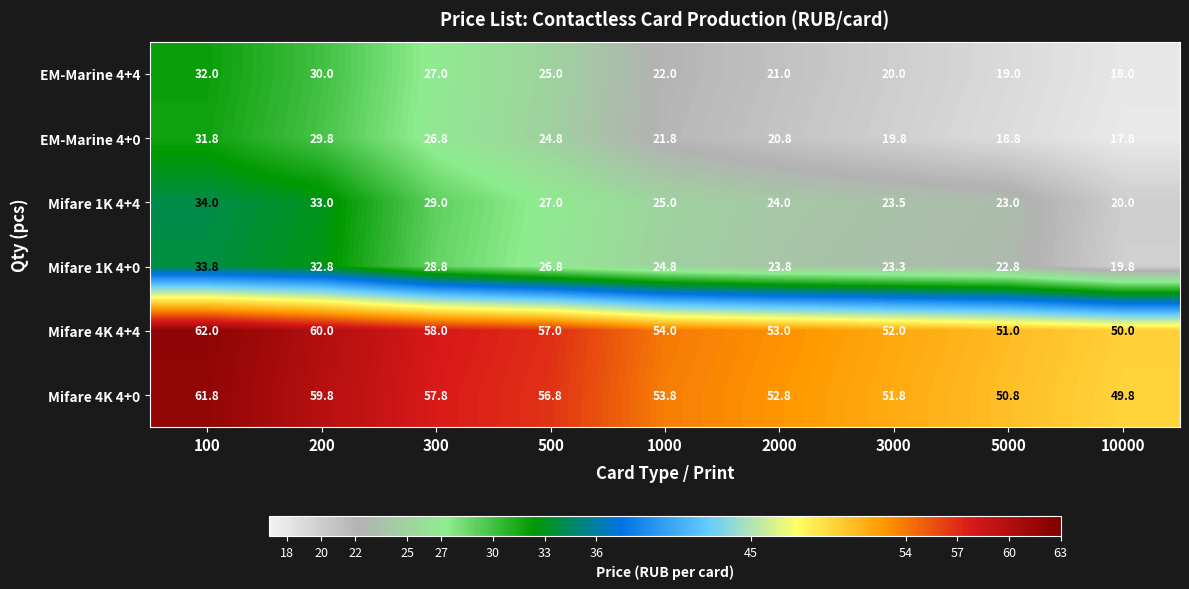

What is the difference between the highest and lowest values at 300?

31.2